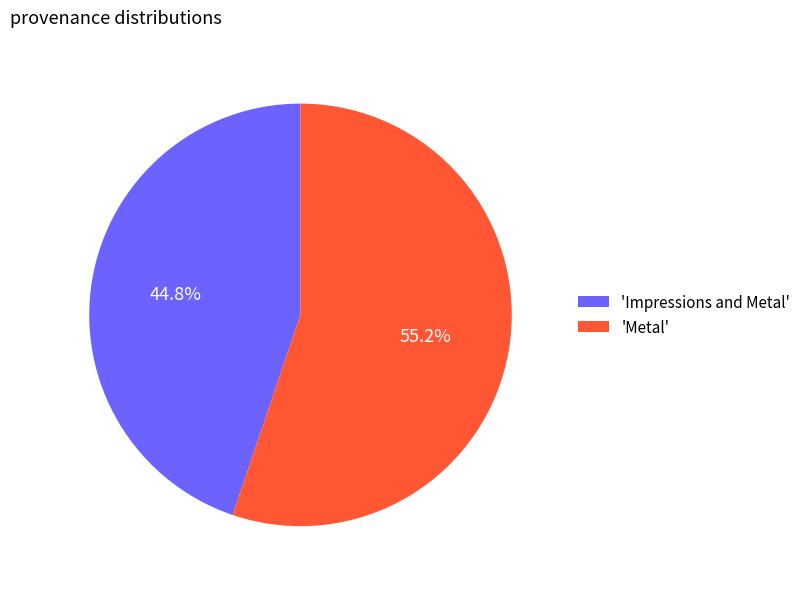

Which slice is the largest?

'Metal'